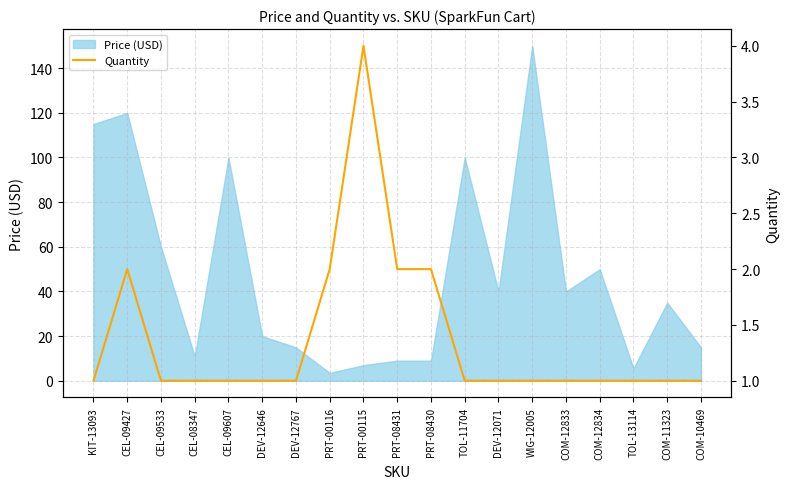

Reading left to right, list all the values displayed in this chart.

KIT-13093=1	CEL-09427=2	CEL-09533=1	CEL-08347=1	CEL-09607=1	DEV-12646=1	DEV-12767=1	PRT-00116=2	PRT-00115=4	PRT-08431=2	PRT-08430=2	TOL-11704=1	DEV-12071=1	WIG-12005=1	COM-12833=1	COM-12834=1	TOL-13114=1	COM-11323=1	COM-10469=1